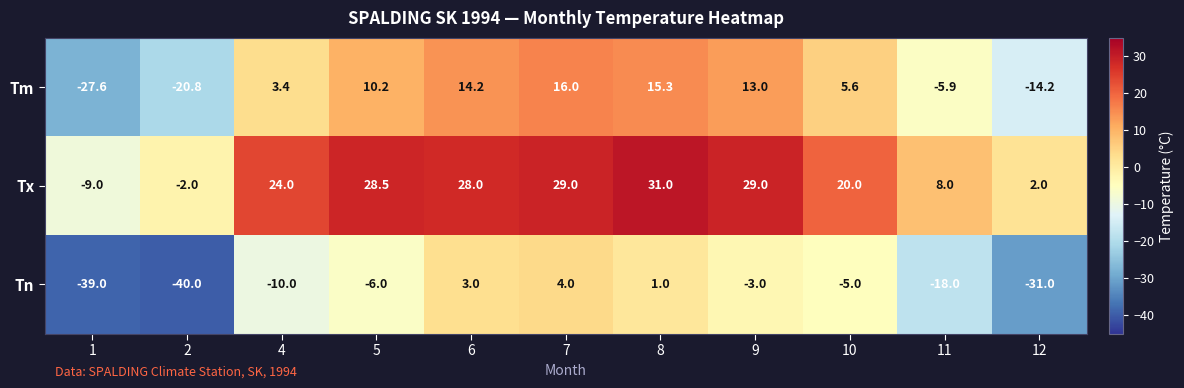

What is the spread (max minus min) of values at 2?

38.0